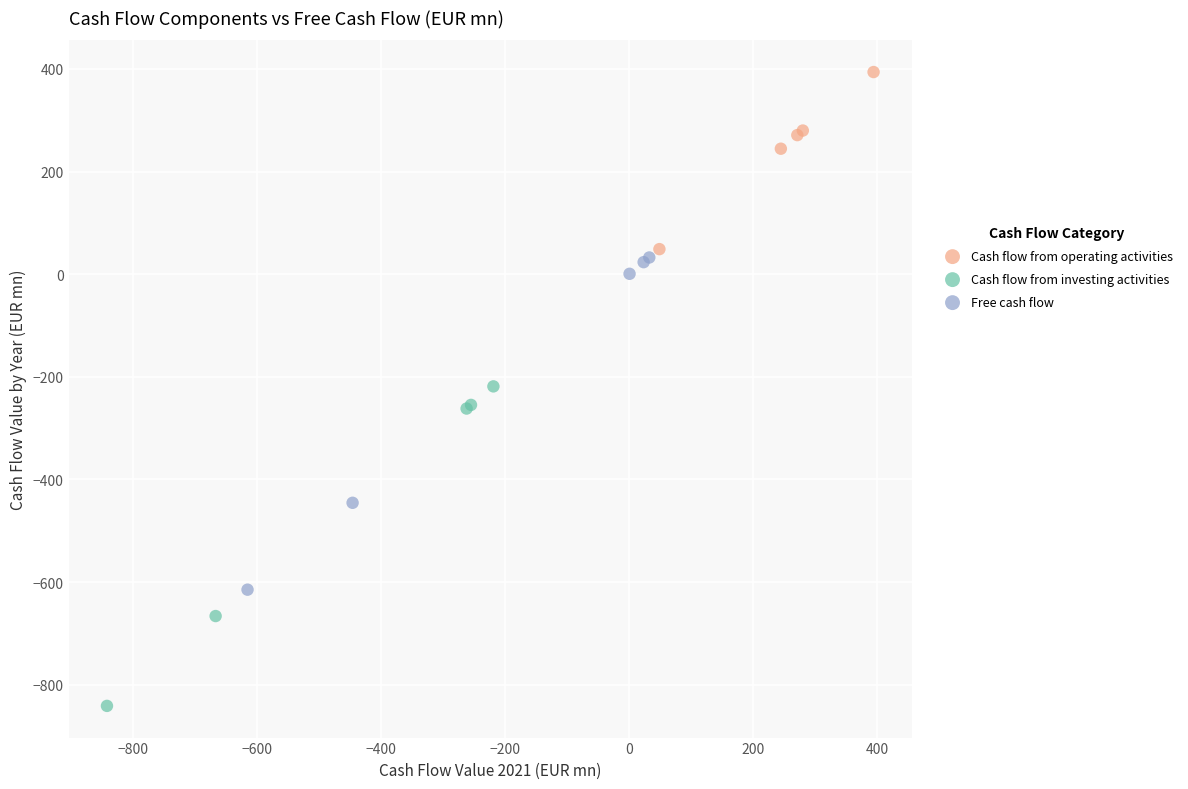

Which series reaches the minimum Y coordinate?

Cash flow from investing activities